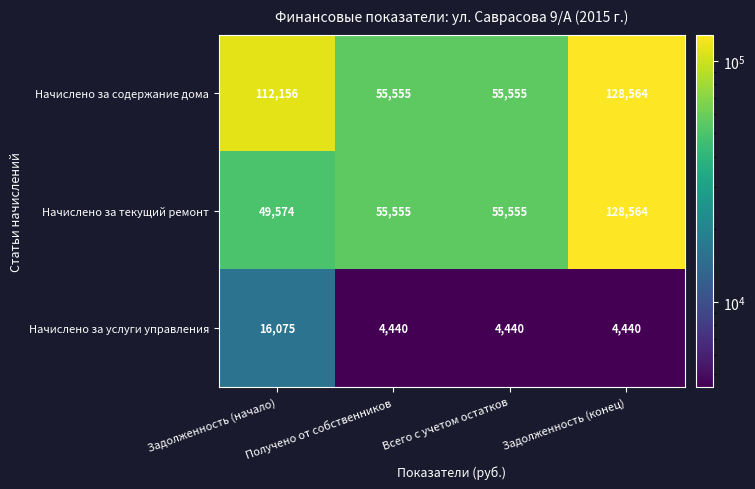

Rank the series by their average value, from lowest to highest.

Начислено за услуги управления, Начислено за текущий ремонт, Начислено за содержание дома